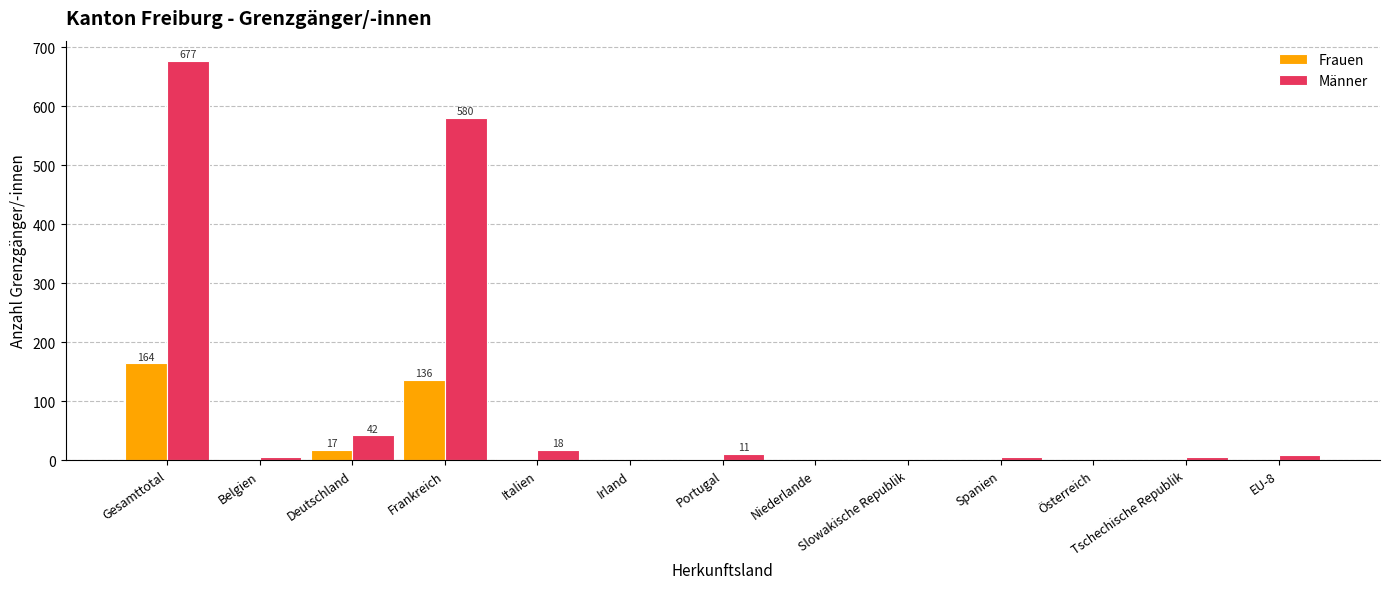

What is the maximum value for Männer?

677